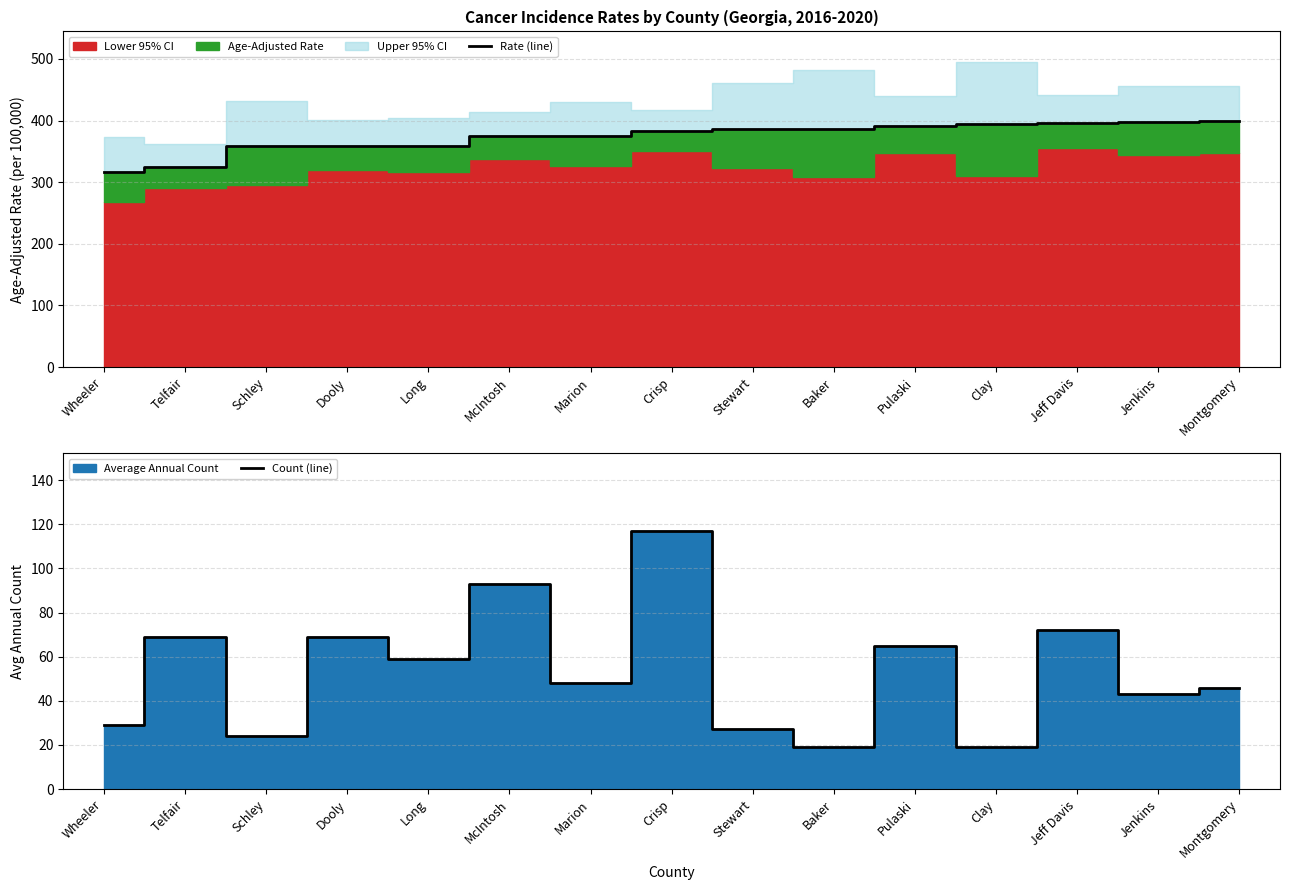

Does the chart display data point markers on the line(s)?

No